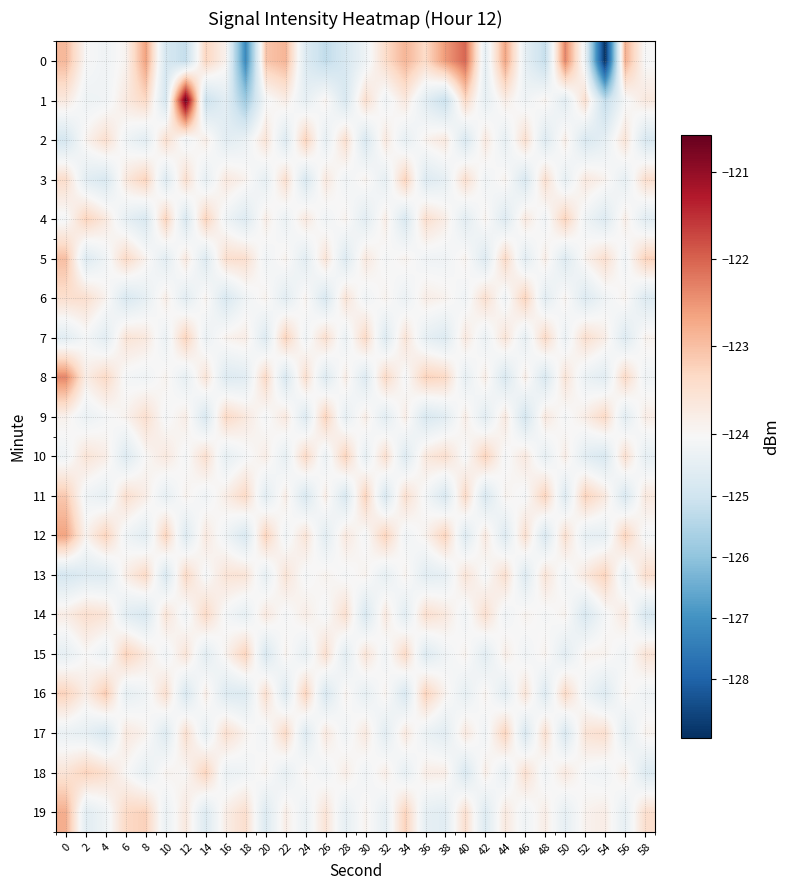

What is the total value across all series at 38?

-2481.0